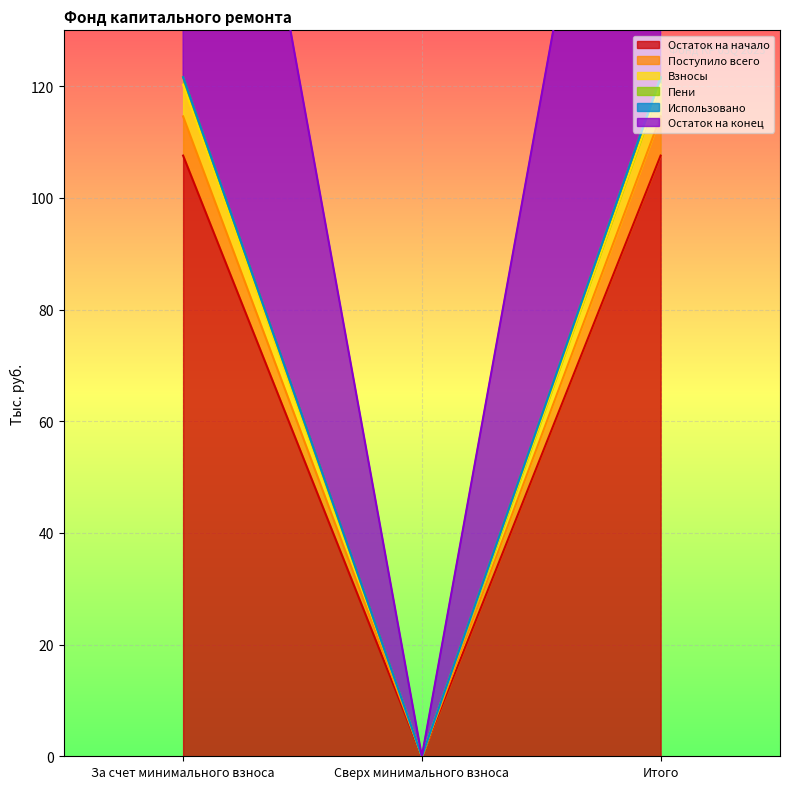

What is the maximum value shown in the chart?

121.6